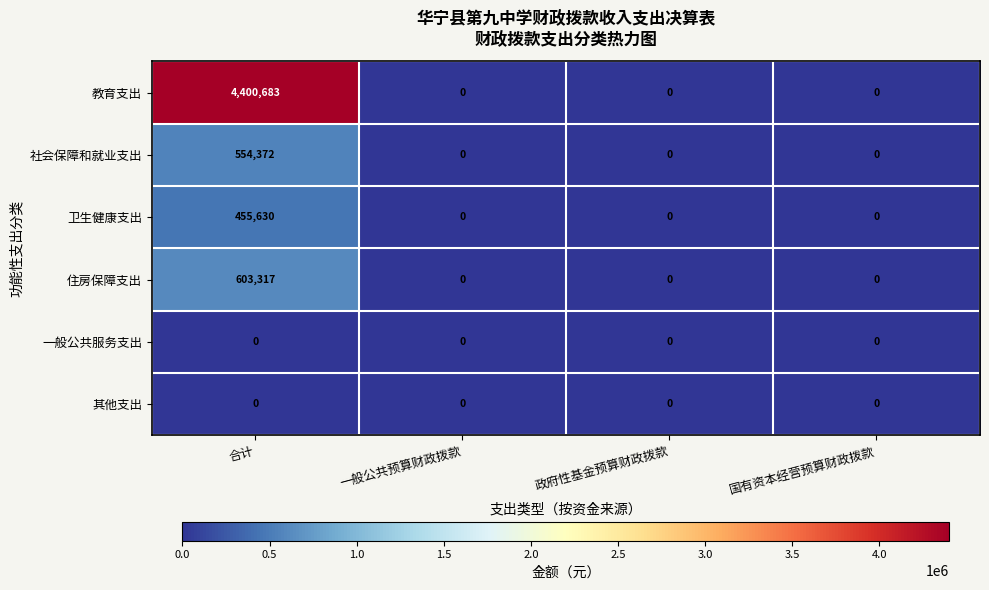

Which label corresponds to the largest value in the chart?

合计